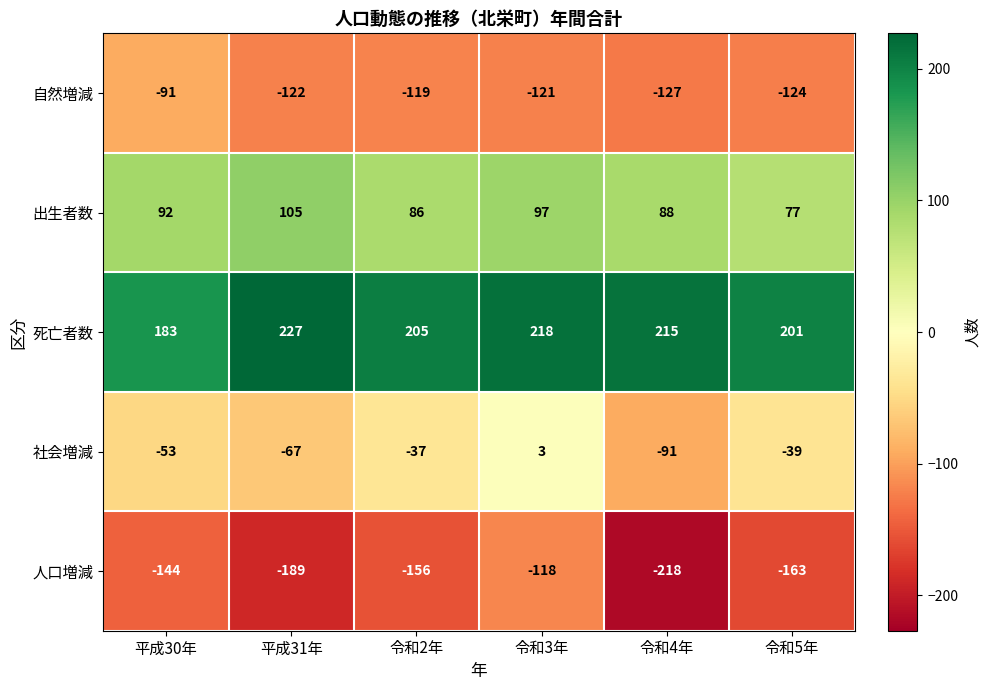

Which label corresponds to the smallest value in the chart?

令和4年